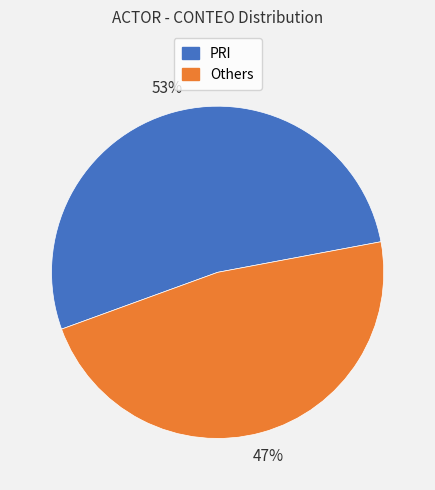

Is there a majority slice in this chart?

Yes